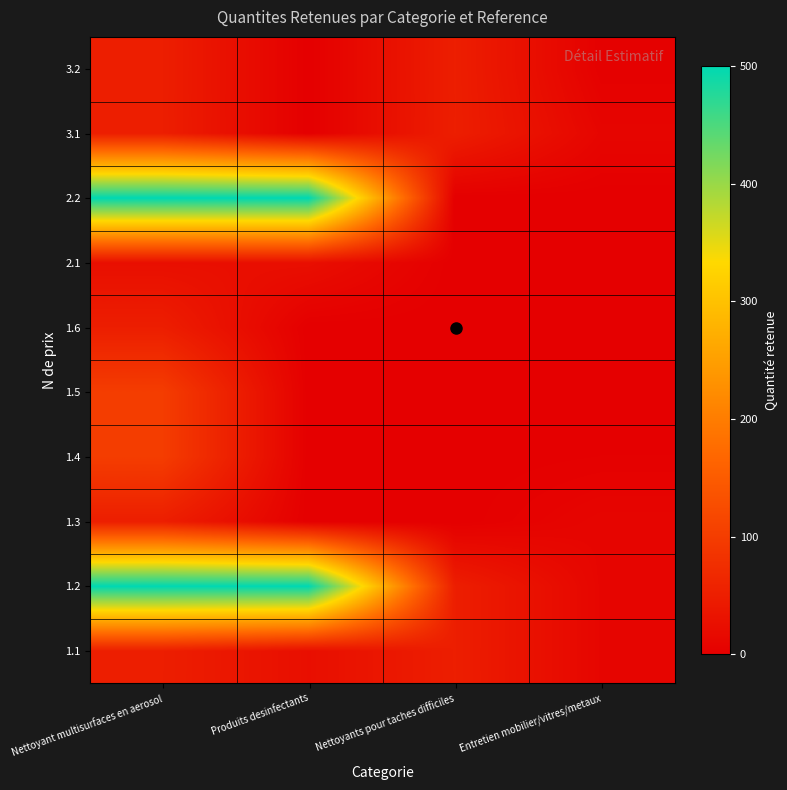

At which category is the sum across all series the highest?

Nettoyant multisurfaces en aerosol